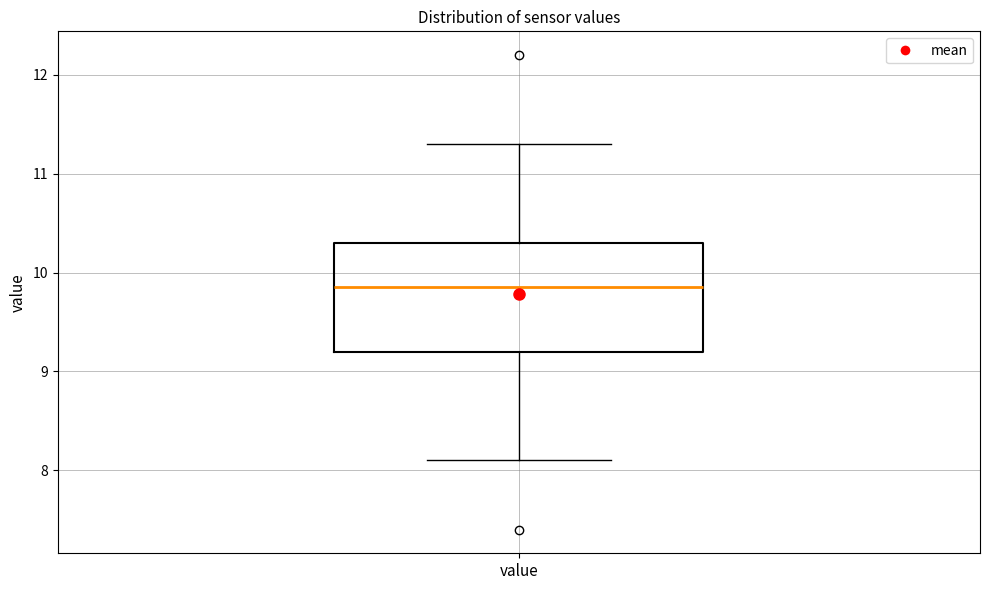

Where is the upper edge of the box for value on the y-axis? The values are not printed on the chart, so give them approximately, as read against the axis.

10.3